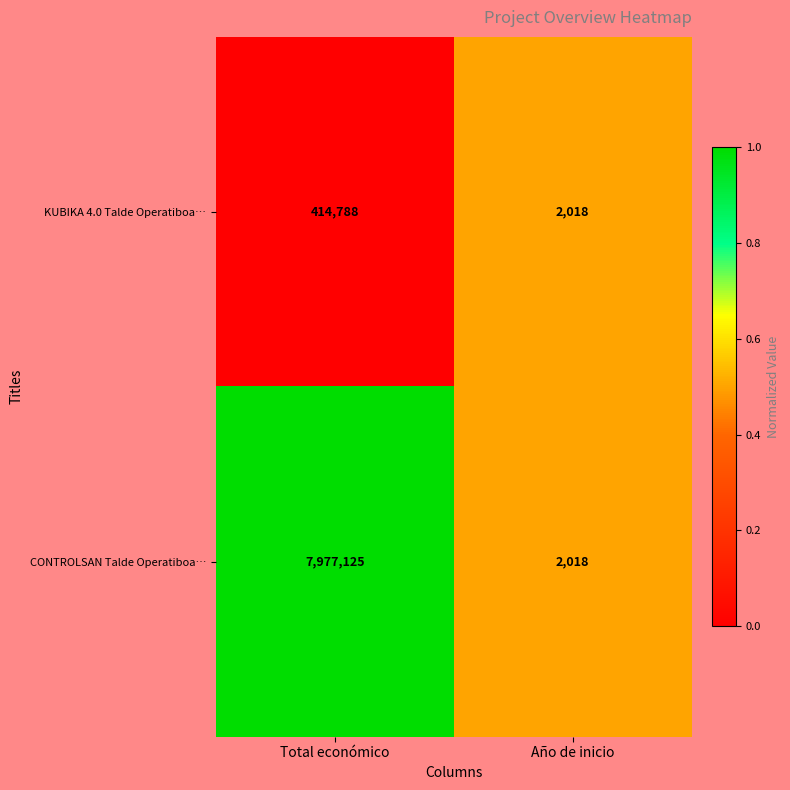

Is it true that KUBIKA 4.0 Talde Operatiboa… equals 2808 at Año de inicio?

False